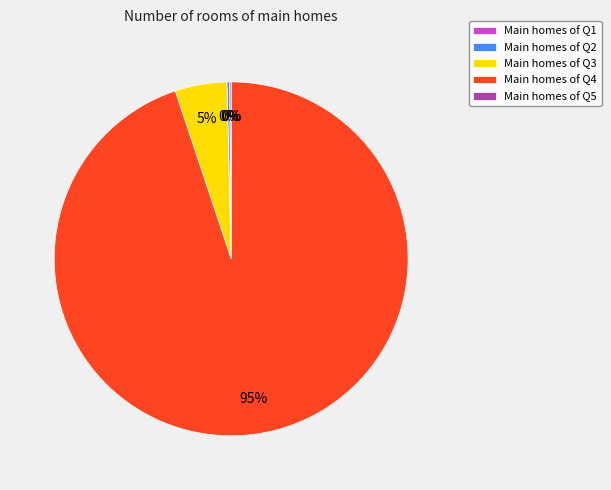

Which category accounts for the majority?

Main homes of Q4